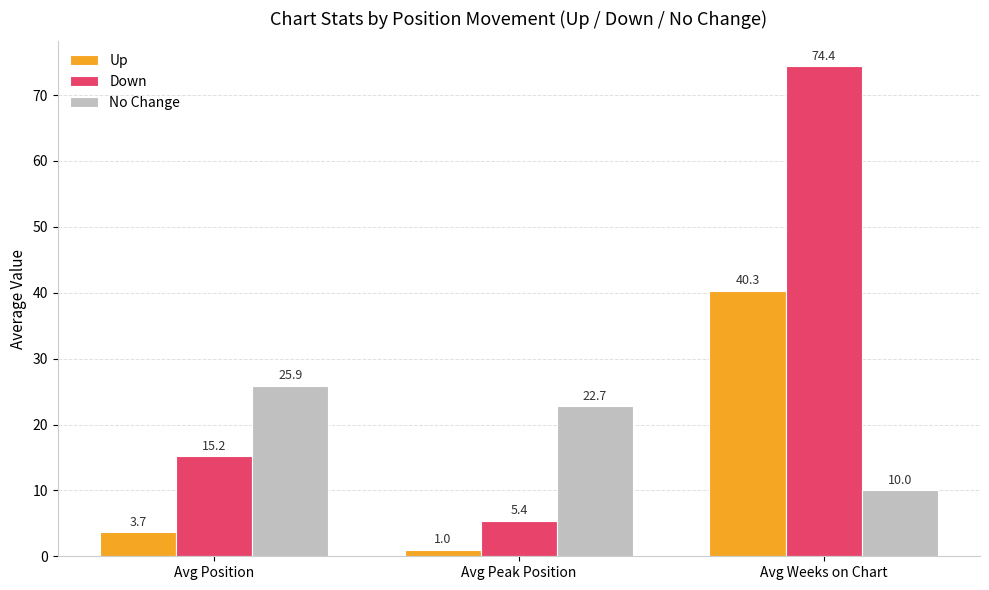

Reading left to right, list all the values displayed in this chart.

Up: Avg Position=3.7	Avg Peak Position=1.0	Avg Weeks on Chart=40.3
Down: Avg Position=15.2	Avg Peak Position=5.4	Avg Weeks on Chart=74.4
No Change: Avg Position=25.9	Avg Peak Position=22.7	Avg Weeks on Chart=10.0